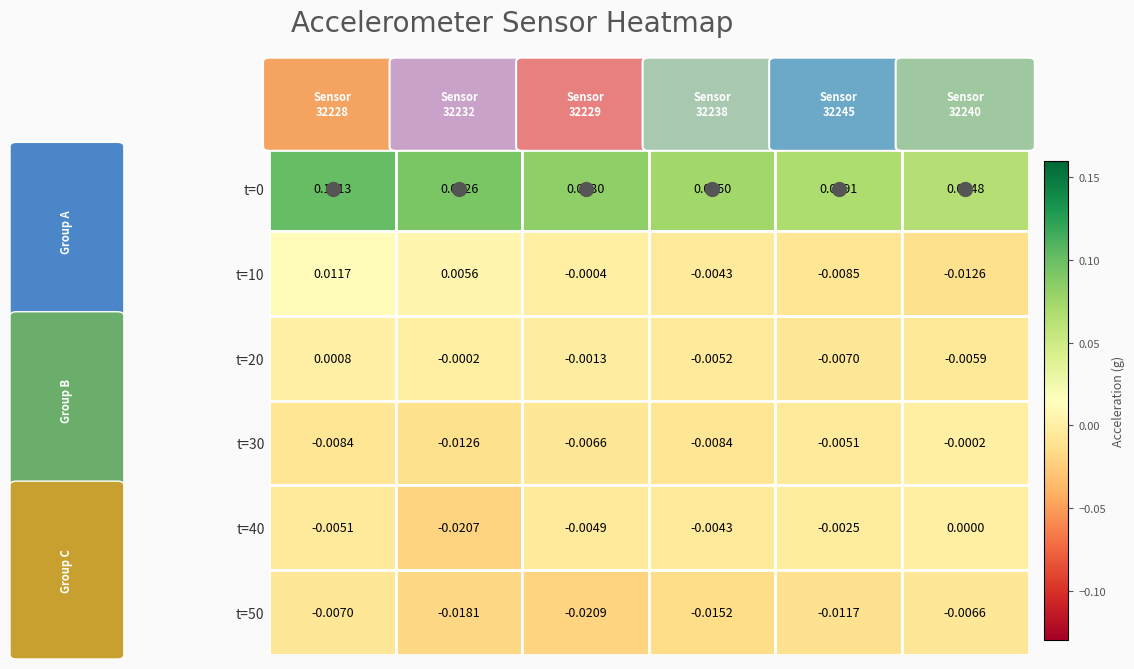

Is the value of t=50 at 32232 greater than the value of t=10 at 32228?

No